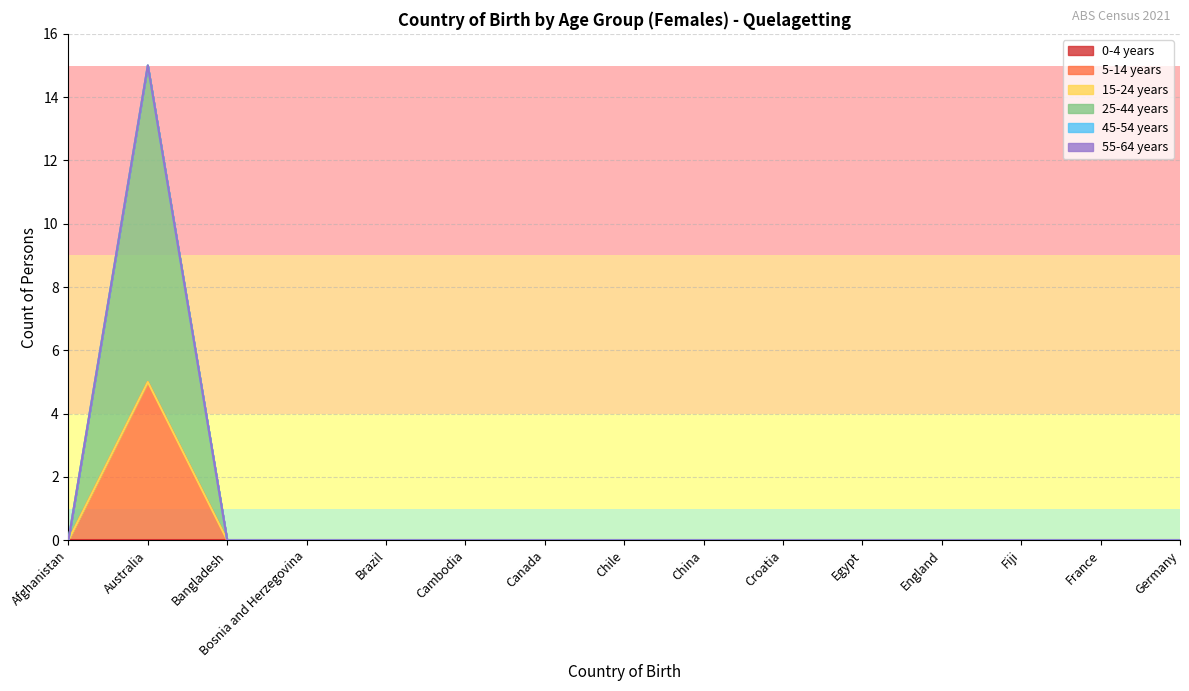

Is the value of 45-54 years at Cambodia greater than the value of 15-24 years at France?

No